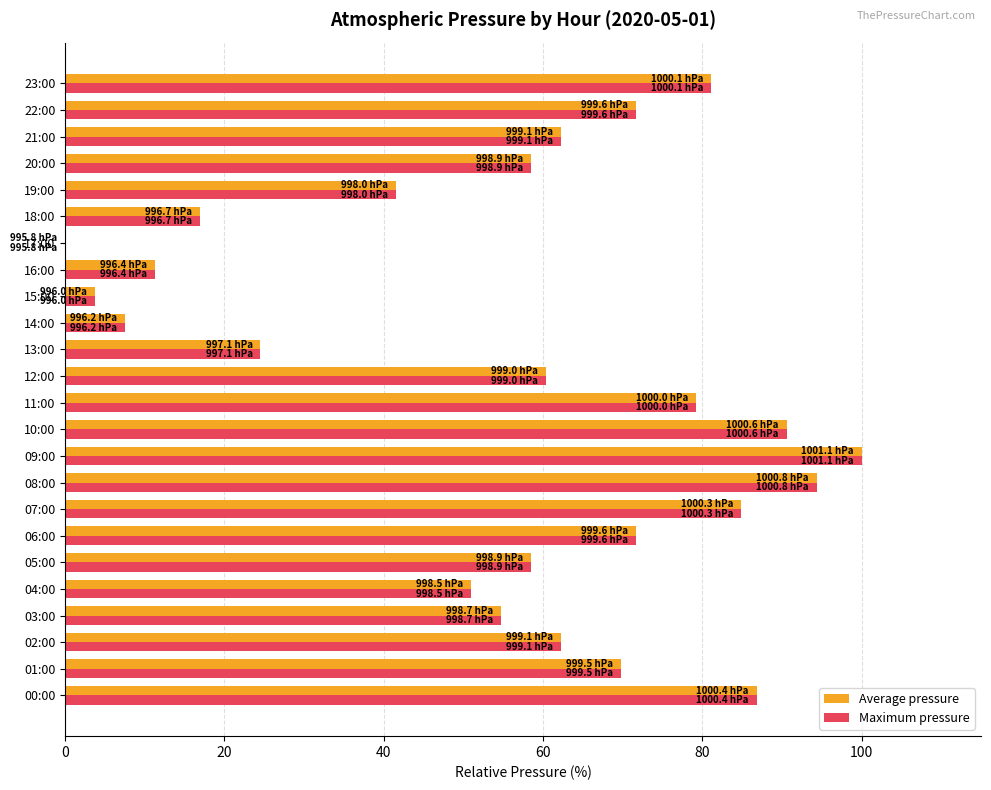

What is the maximum value shown in the chart?

100.0